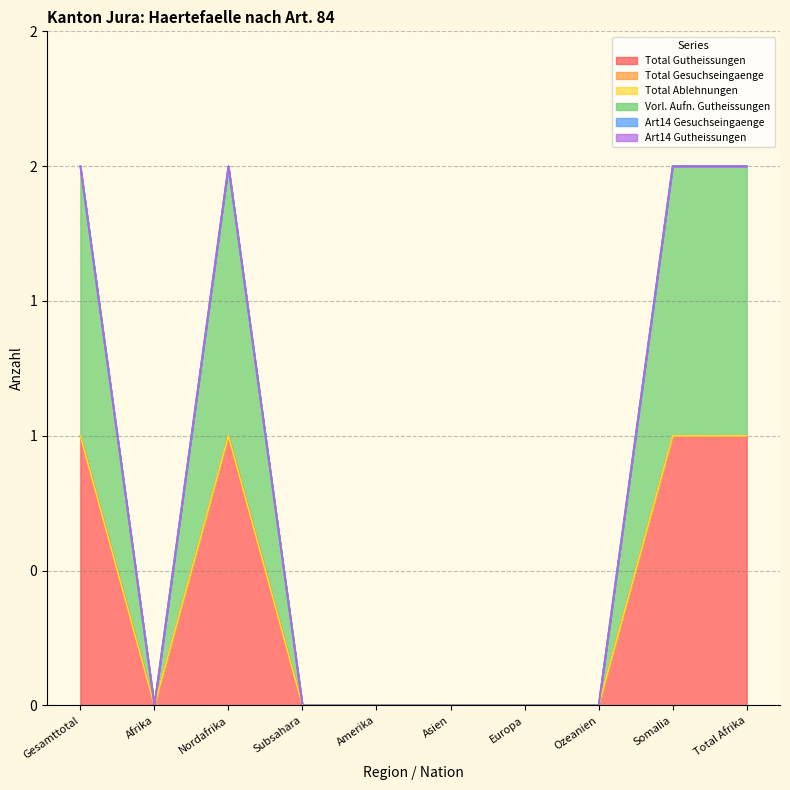

How many distinct data groups are displayed?

6